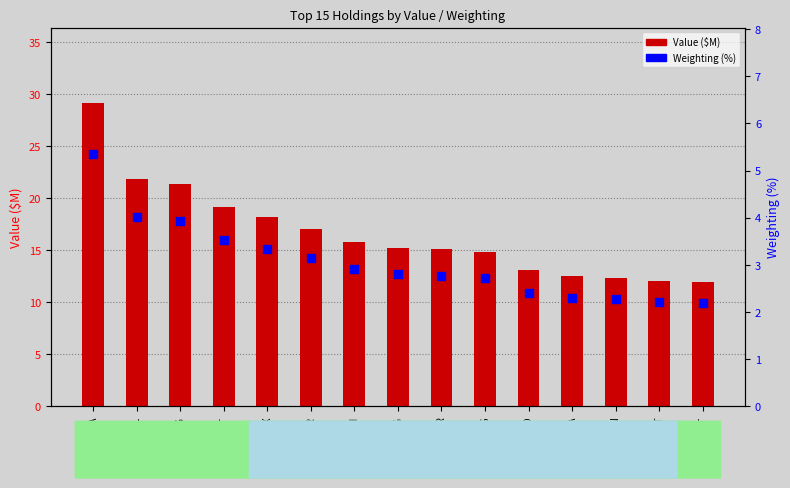

Which series reaches the maximum Y coordinate?

Value ($M)